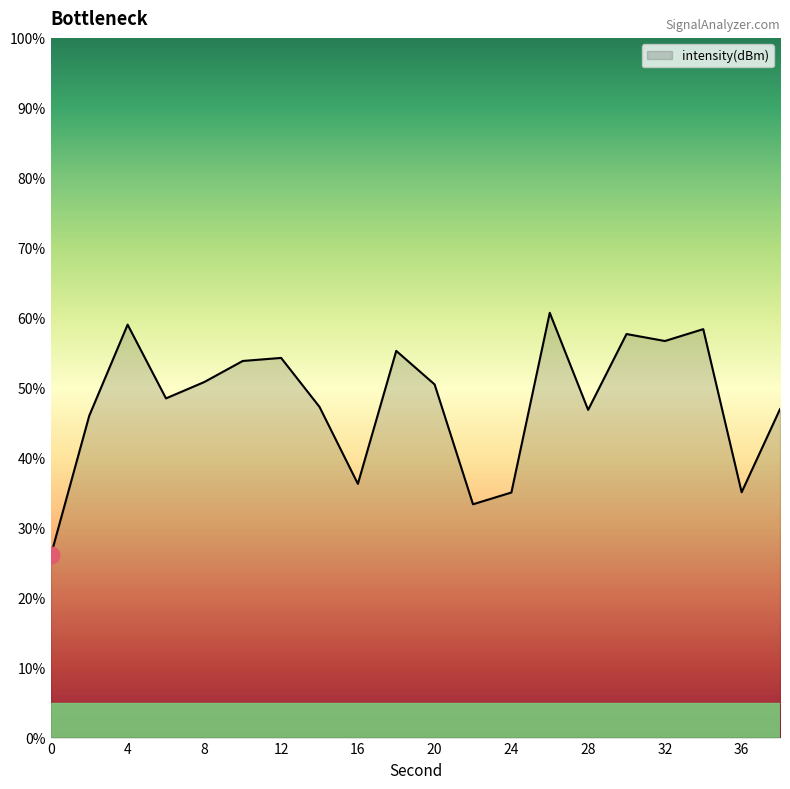

What is the smallest value displayed?

26.1